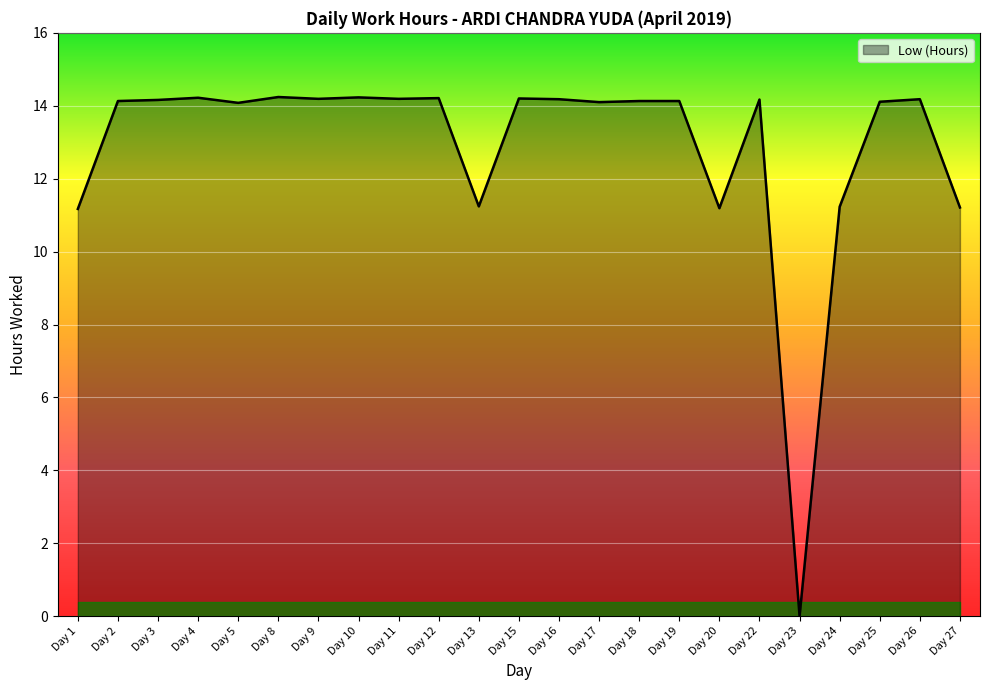

The chart shows a value of 11.2 at Day 27. True or false?

True